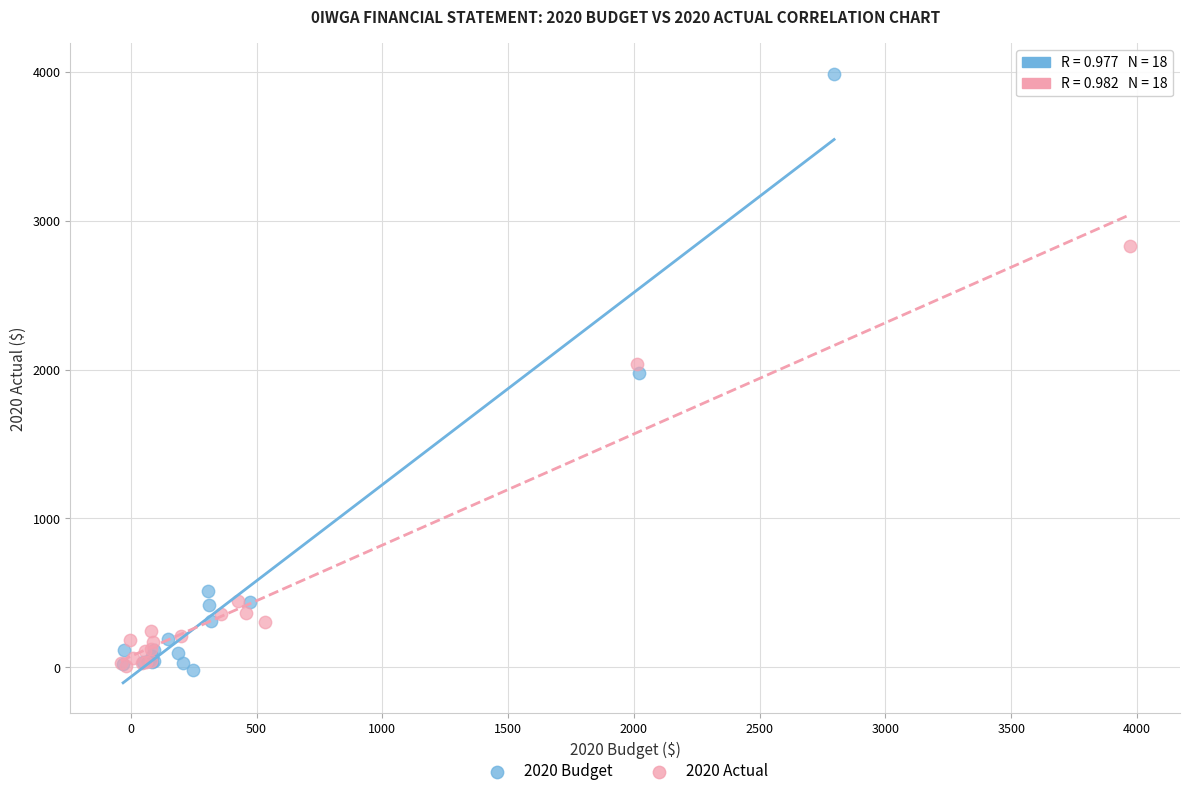

Which series reaches the maximum Y coordinate?

2020 Budget